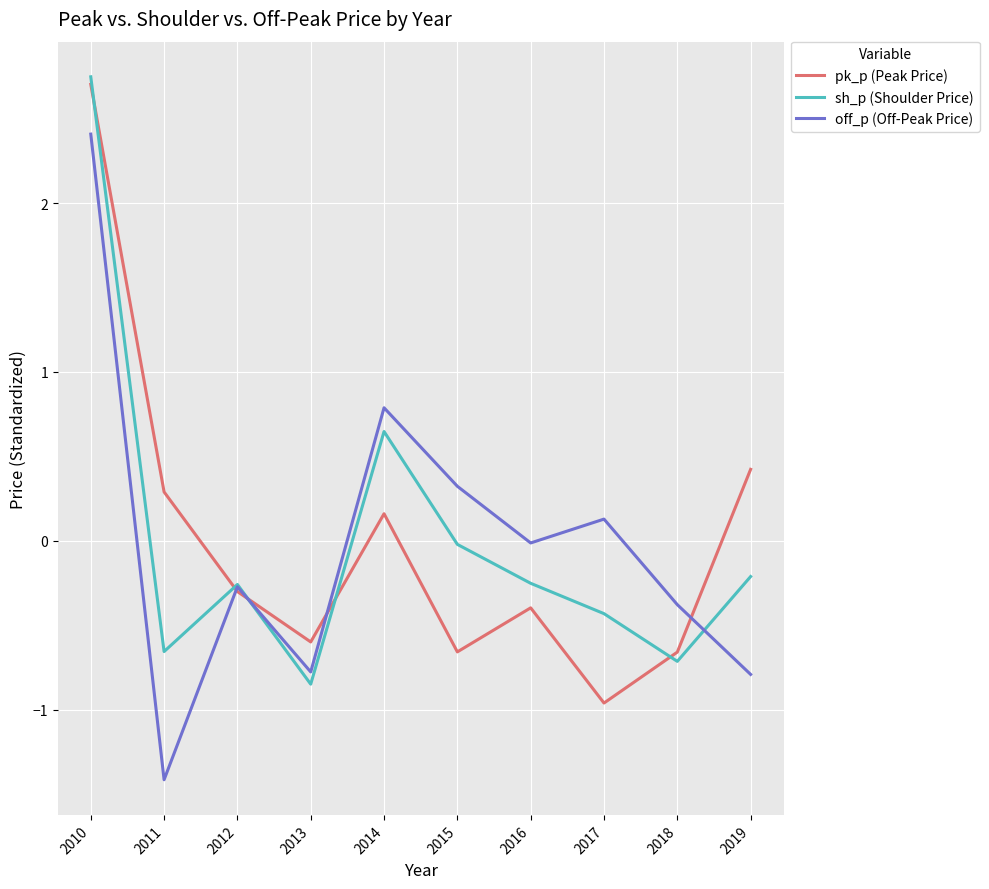

What is the difference between the highest and lowest values at 2016?

0.4